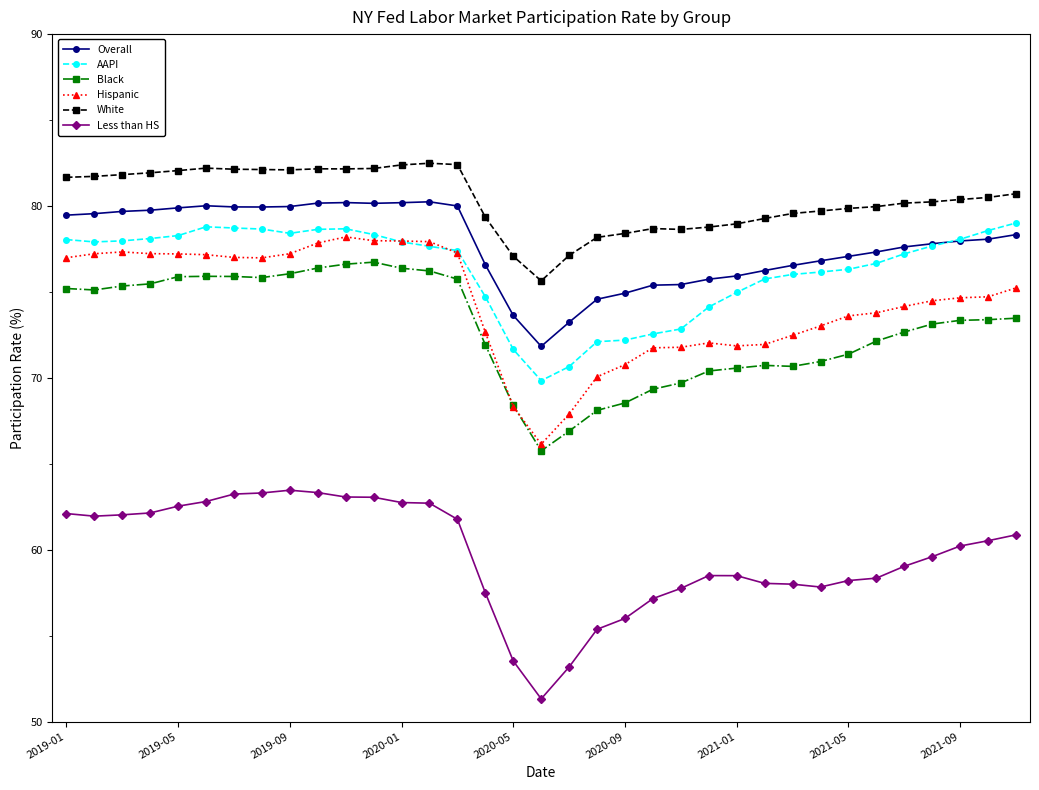

True or false: Black and White intersect in this chart.

False